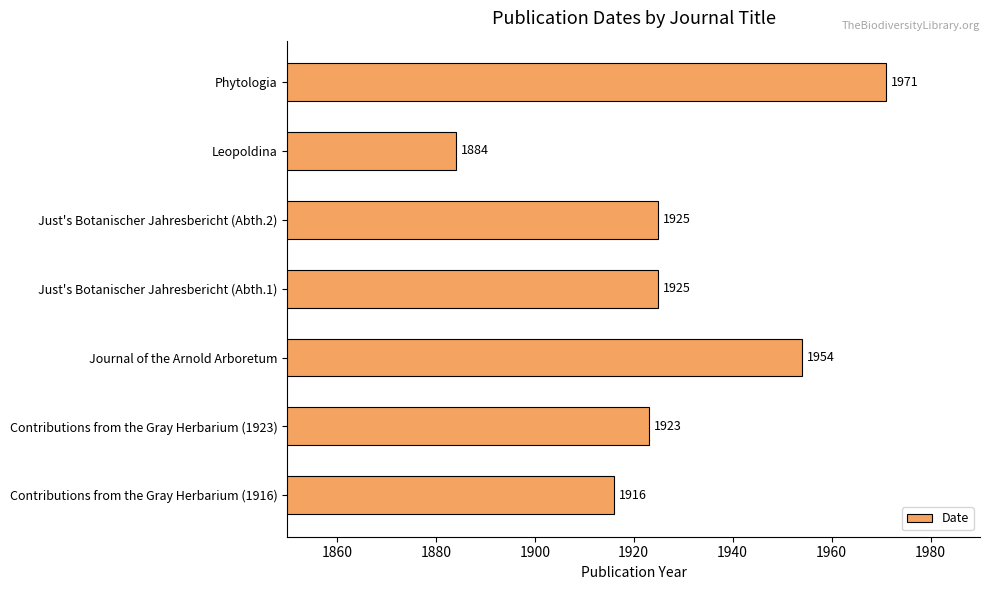

Between Just's Botanischer Jahresbericht (Abth.2) and Contributions from the Gray Herbarium (1923), which is larger?

Just's Botanischer Jahresbericht (Abth.2)